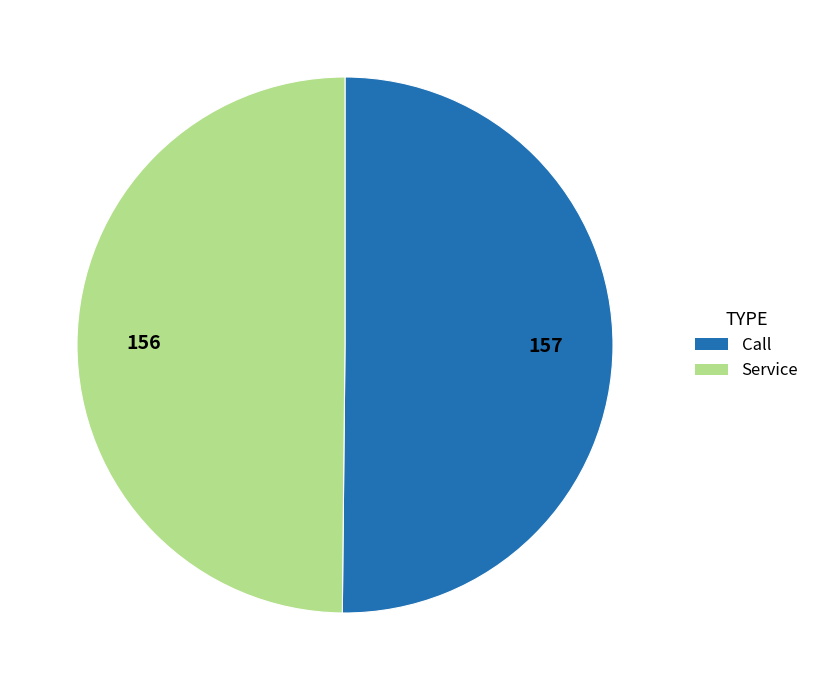

True or false: Call accounts for 37% of the total.

False